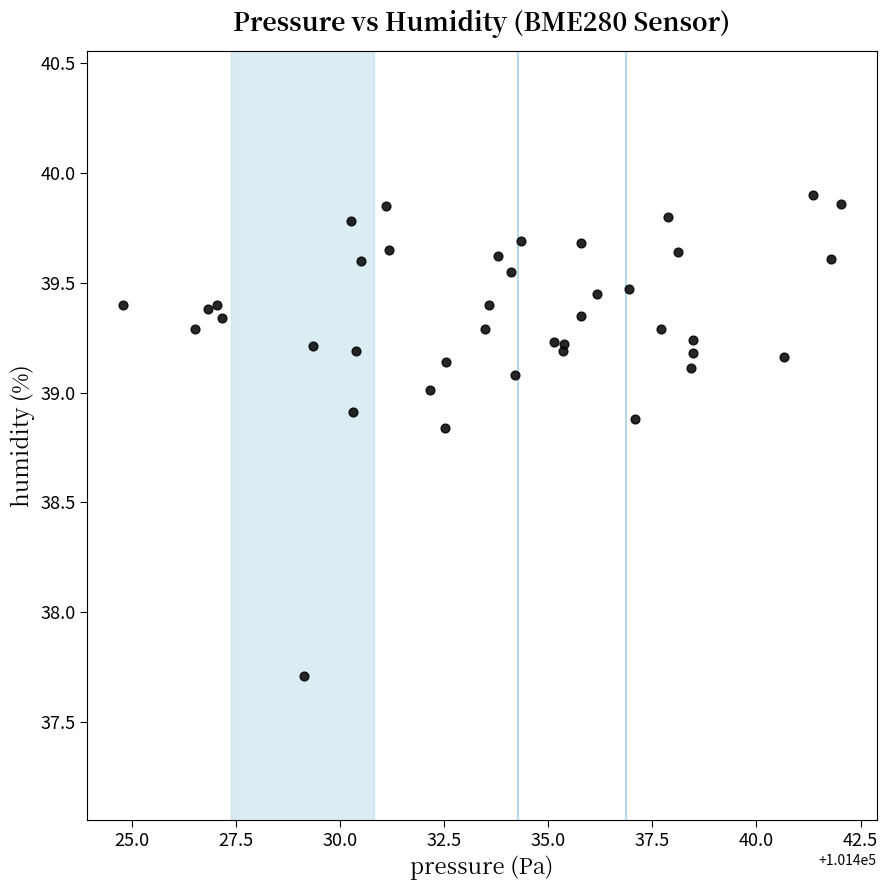

What Y value in the scatter plot is closest to 38?

37.7